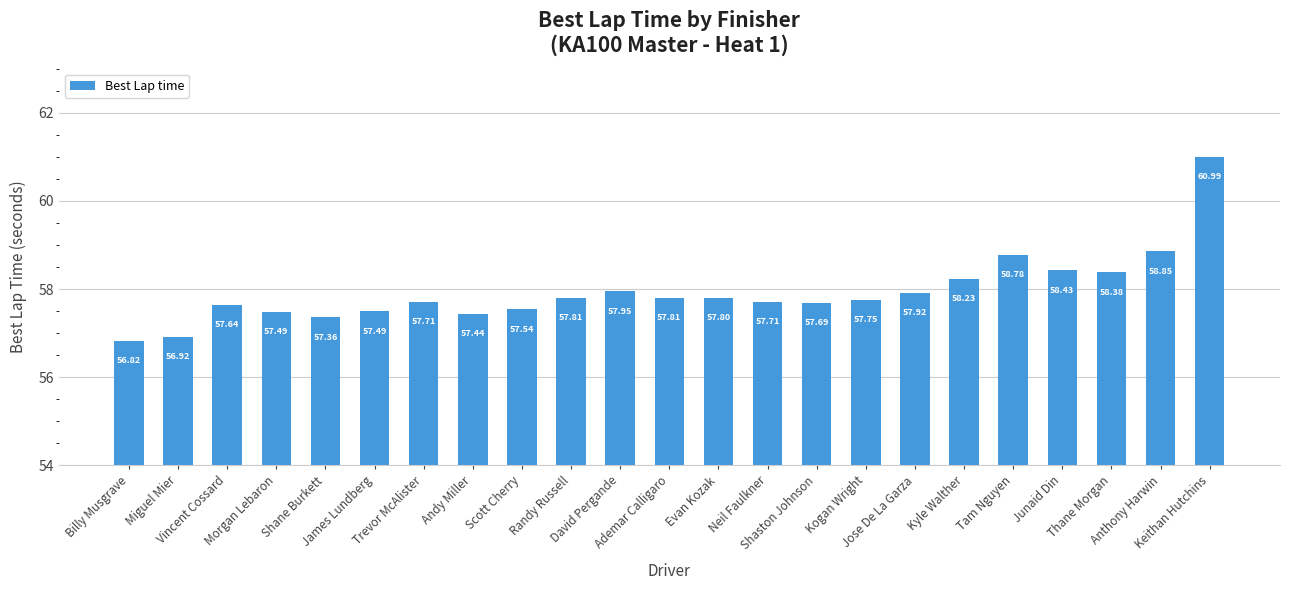

Reading left to right, what are all the values shown in this chart?

Billy Musgrave=56.8	Miguel Mier=56.9	Vincent Cossard=57.6	Morgan Lebaron=57.5	Shane Burkett=57.4	James Lundberg=57.5	Trevor McAlister=57.7	Andy Miller=57.4	Scott Cherry=57.5	Randy Russell=57.8	David Pergande=58.0	Ademar Calligaro=57.8	Evan Kozak=57.8	Neil Faulkner=57.7	Shaston Johnson=57.7	Kogan Wright=57.8	Jose De La Garza=57.9	Kyle Walther=58.2	Tam Nguyen=58.8	Junaid Din=58.4	Thane Morgan=58.4	Anthony Harwin=58.9	Keithan Hutchins=61.0